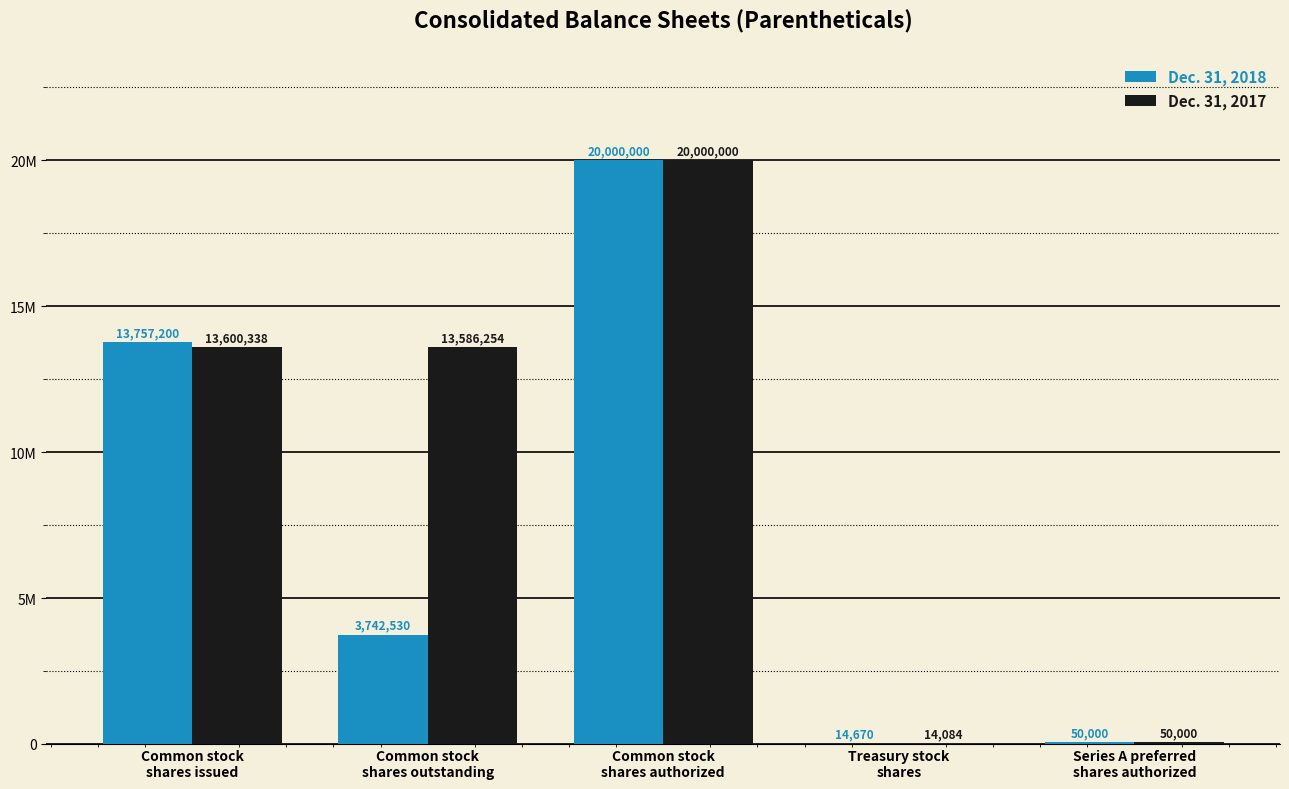

Which series has the largest range (max minus min)?

Dec. 31, 2017